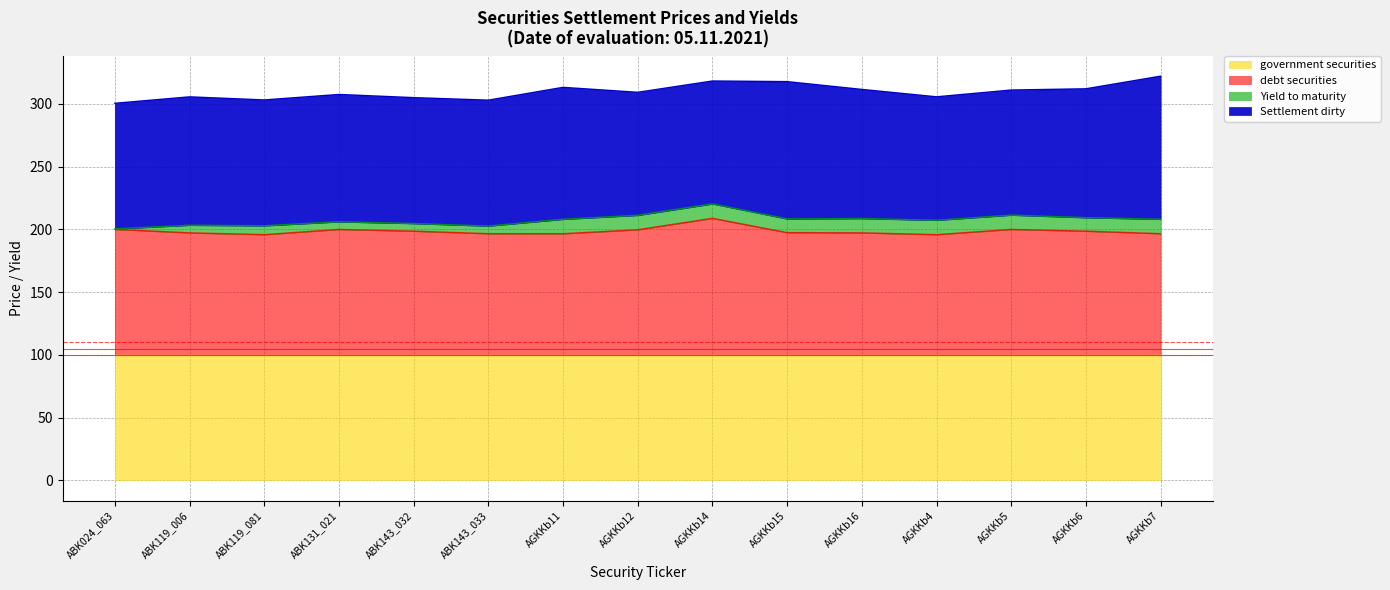

What is the label of the 5th point from the right?

AGKKb16